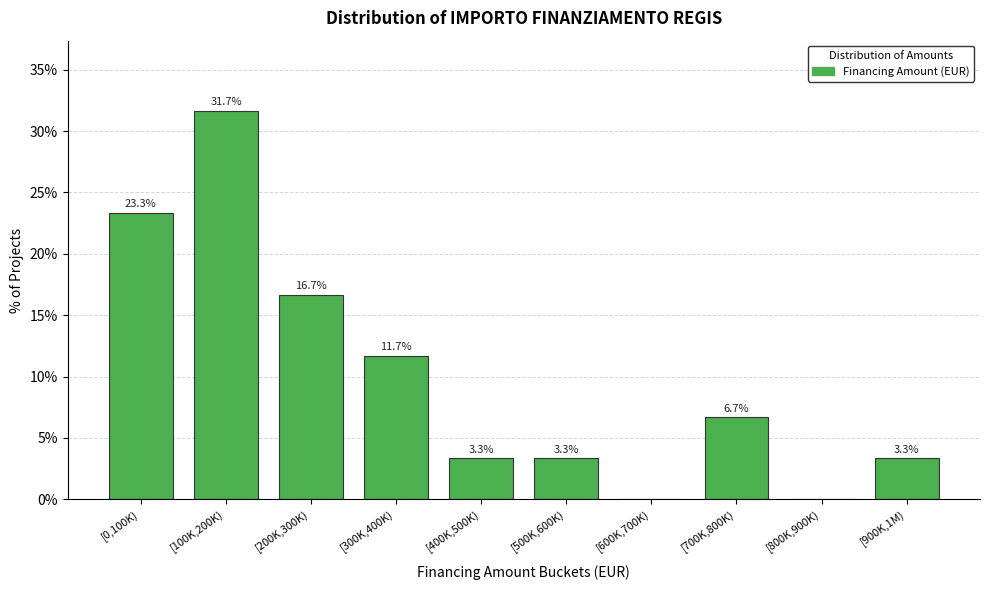

Reading left to right, extract all data points from this chart.

[0,100K)=23.3	[100K,200K)=31.7	[200K,300K)=16.7	[300K,400K)=11.7	[400K,500K)=3.3	[500K,600K)=3.3	[600K,700K)=0.0	[700K,800K)=6.7	[800K,900K)=0.0	[900K,1M)=3.3